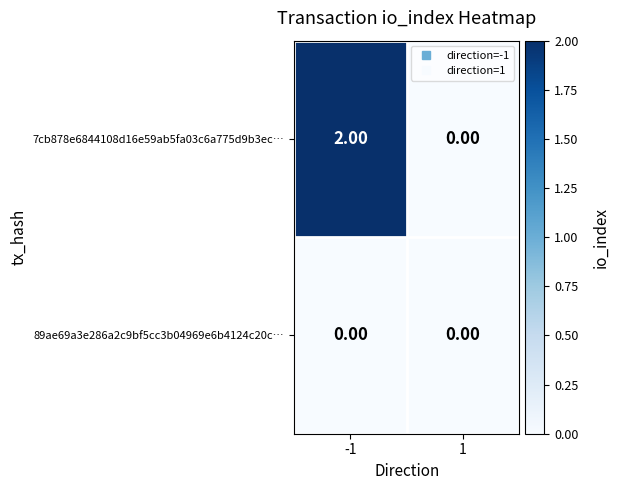

Between -1 and 1, which series saw the biggest shift?

7cb878e6844108d16e59ab5fa03c6a775d9b3ec…